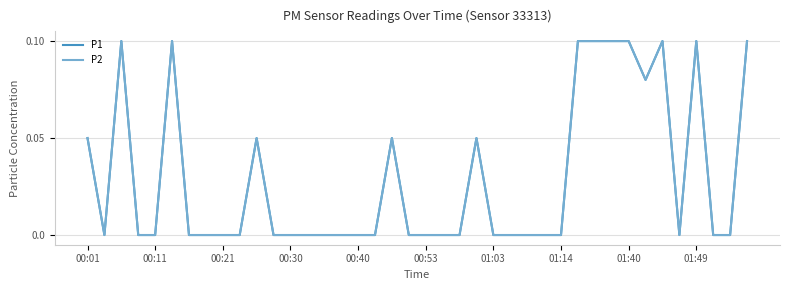

What is the sum of all P2 values?

1.2